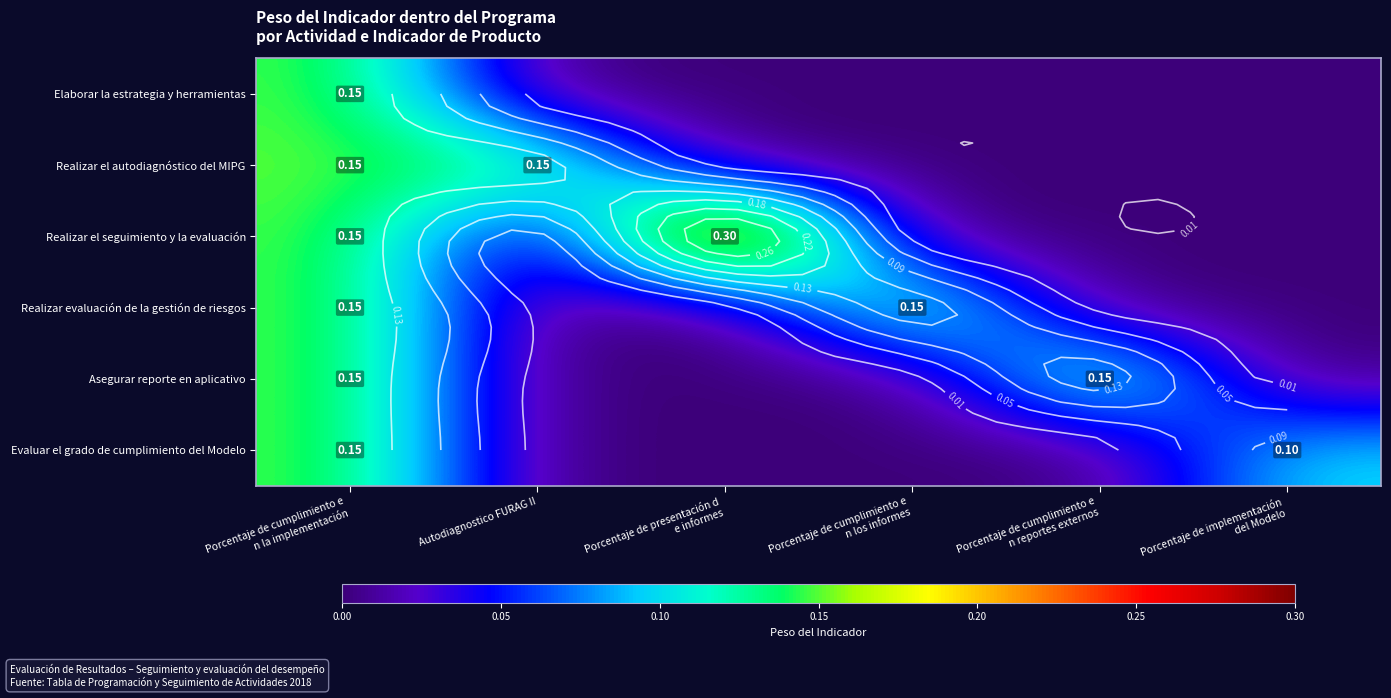

What is the spread (max minus min) of values at Autodiagnostico FURAG II?

0.1